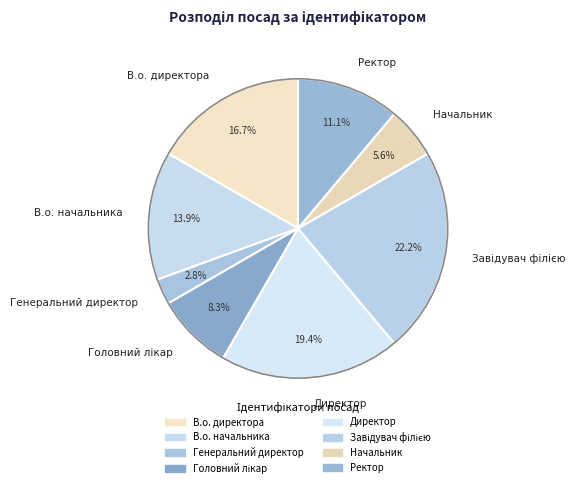

What is the ratio of the value at В.о. начальника to the value at Директор?

0.7